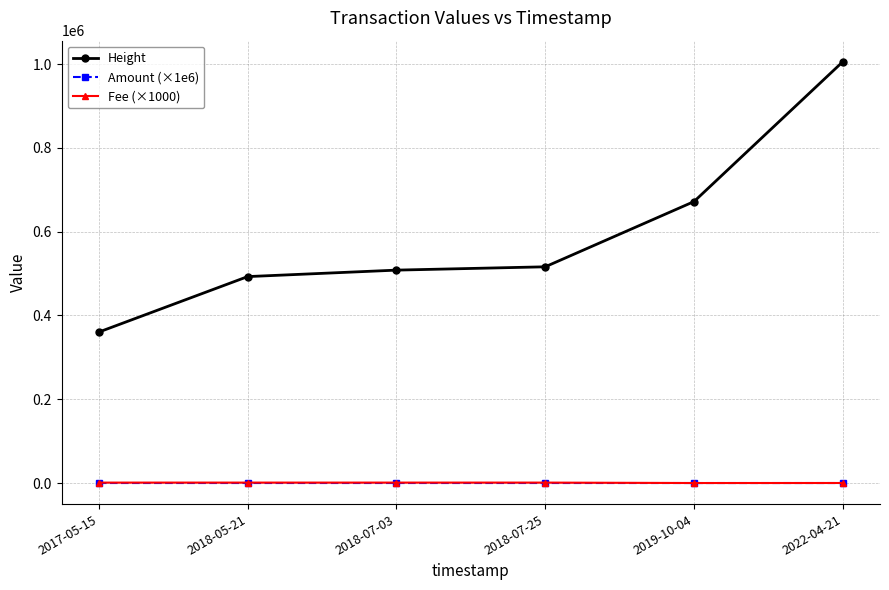

Does the chart display data point markers on the line(s)?

Yes